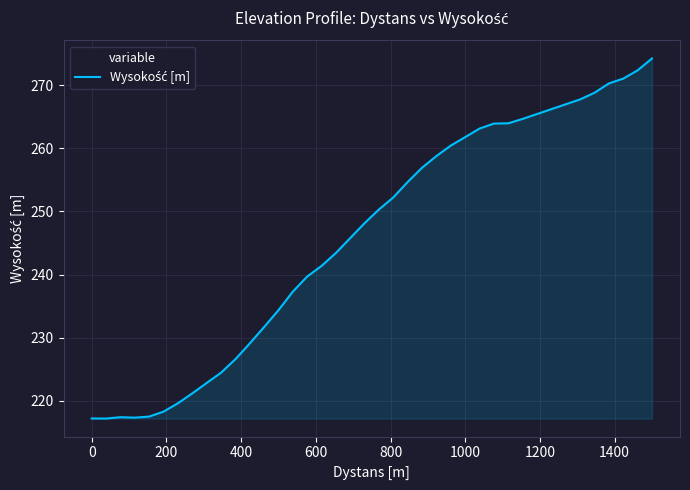

What is the greatest value displayed?

274.3